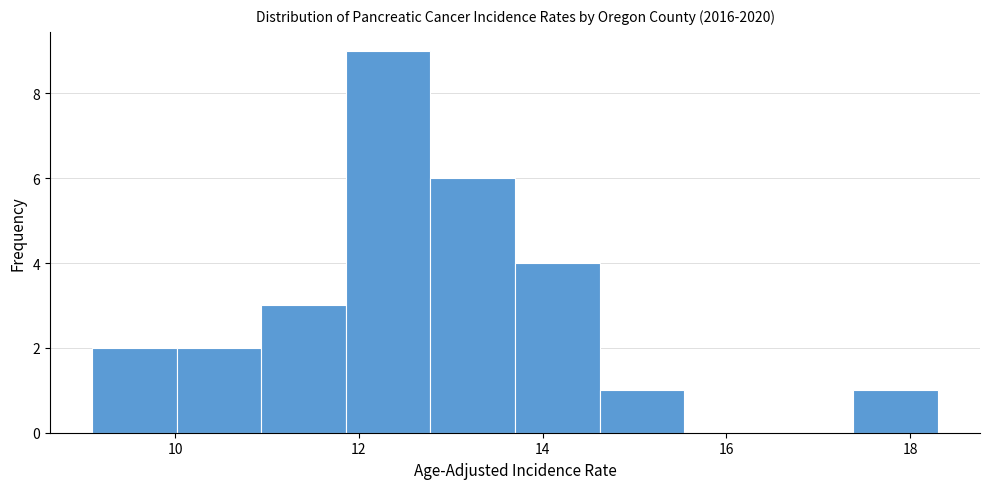

Reading left to right, list every bar in this chart as the range it spans on the x-axis followed by its height. Neither the bar edges nor the heights are printed on the chart, so give them approximately, as read against the axes.

9.10 to 10.02: 2
10.02 to 10.94: 2
10.94 to 11.86: 3
11.86 to 12.78: 9
12.78 to 13.70: 6
13.70 to 14.62: 4
14.62 to 15.54: 1
15.54 to 16.46: 0
16.46 to 17.38: 0
17.38 to 18.30: 1